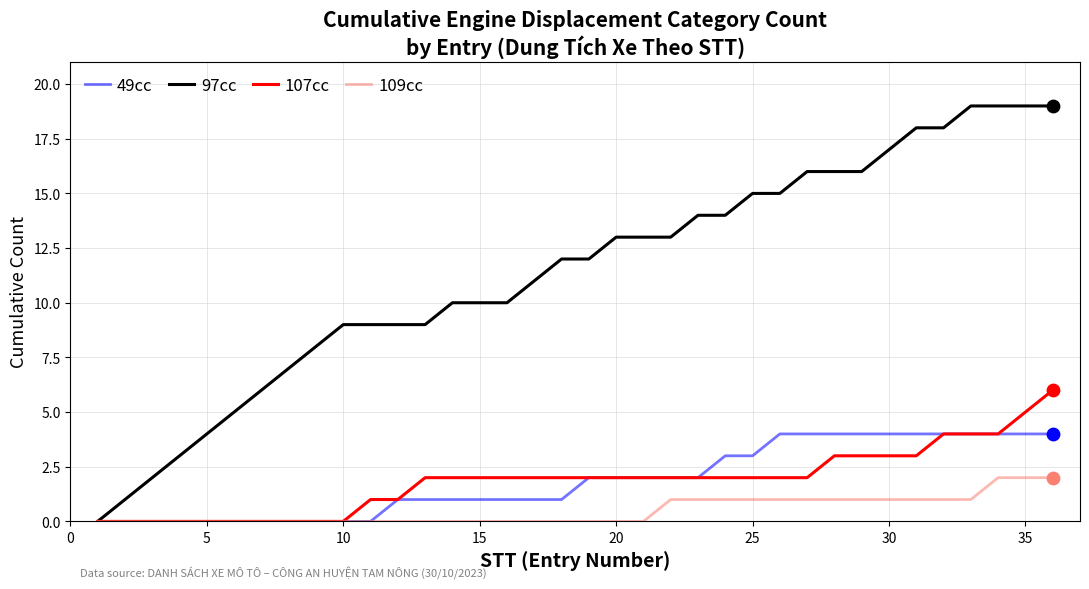

Which series has the widest spread of values?

97cc